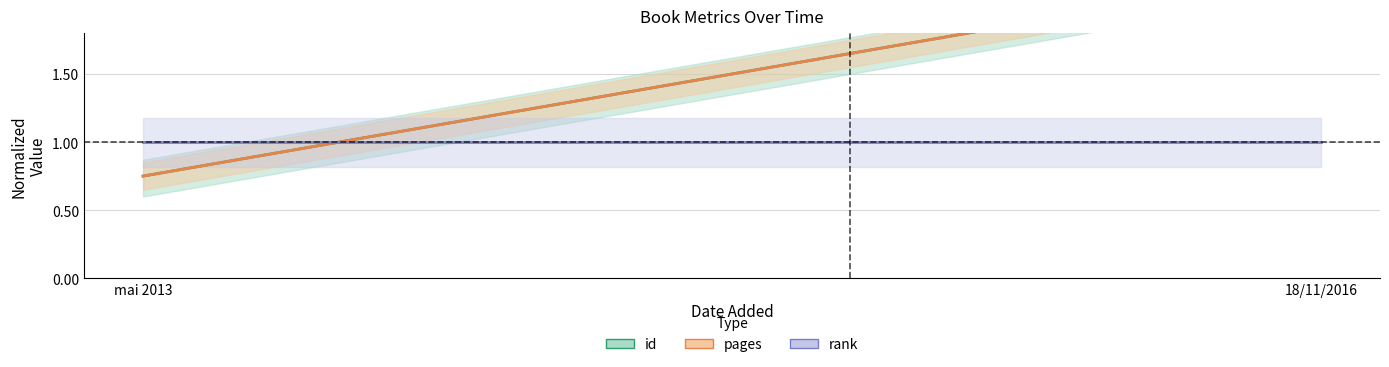

Which category has the lowest value across all series?

mai 2013